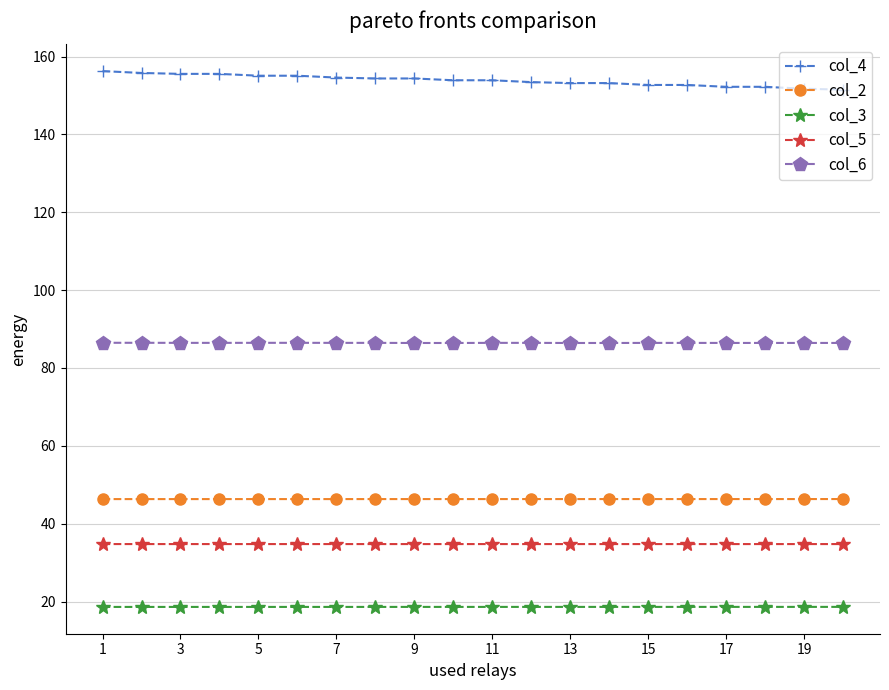

What is the sum of all col_2 values?

926.6